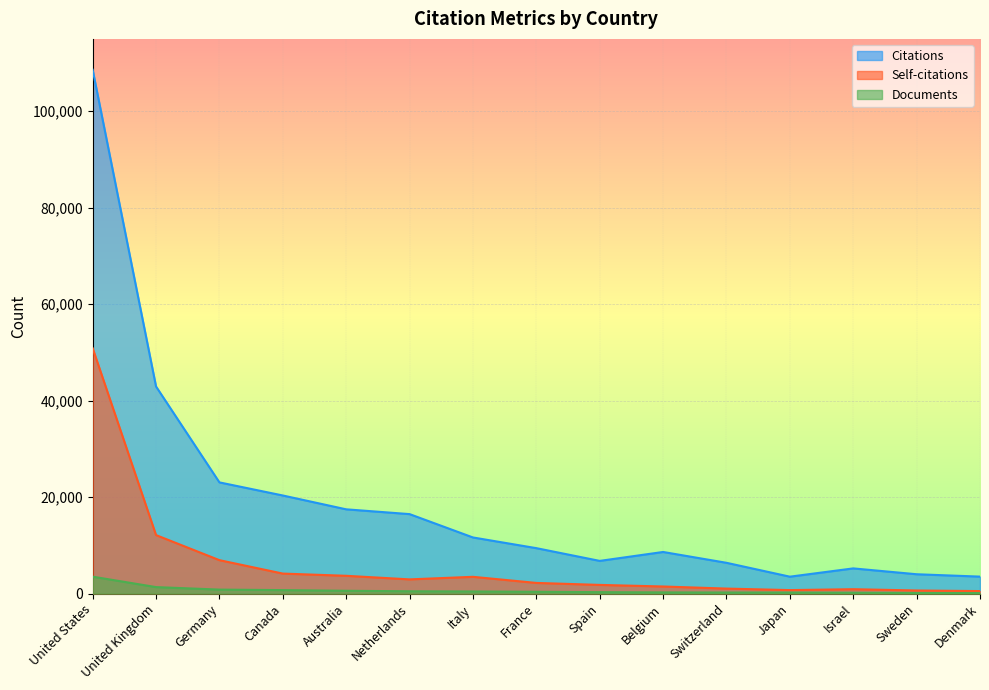

True or false: Documents has a value of 66 at Switzerland.

False